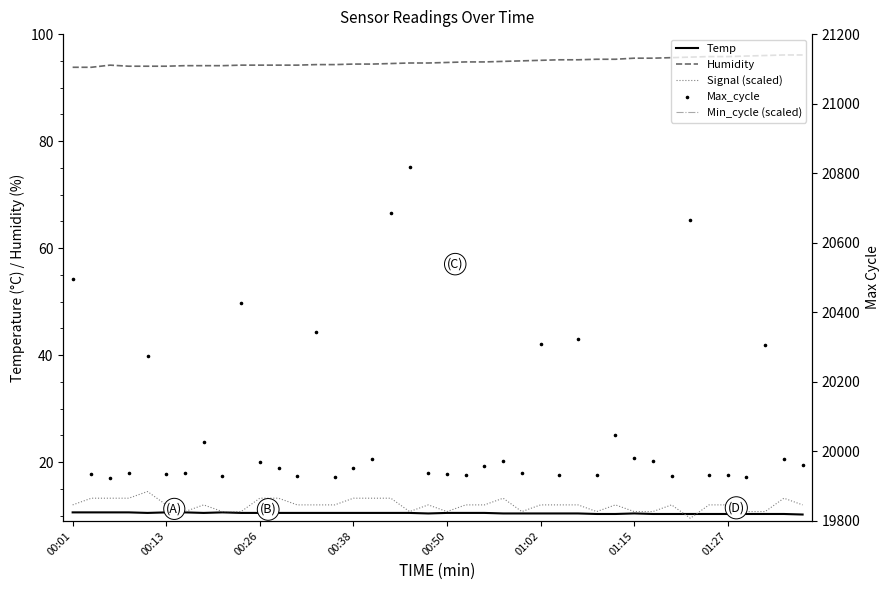

Which series reaches the minimum Y coordinate?

Signal (scaled)